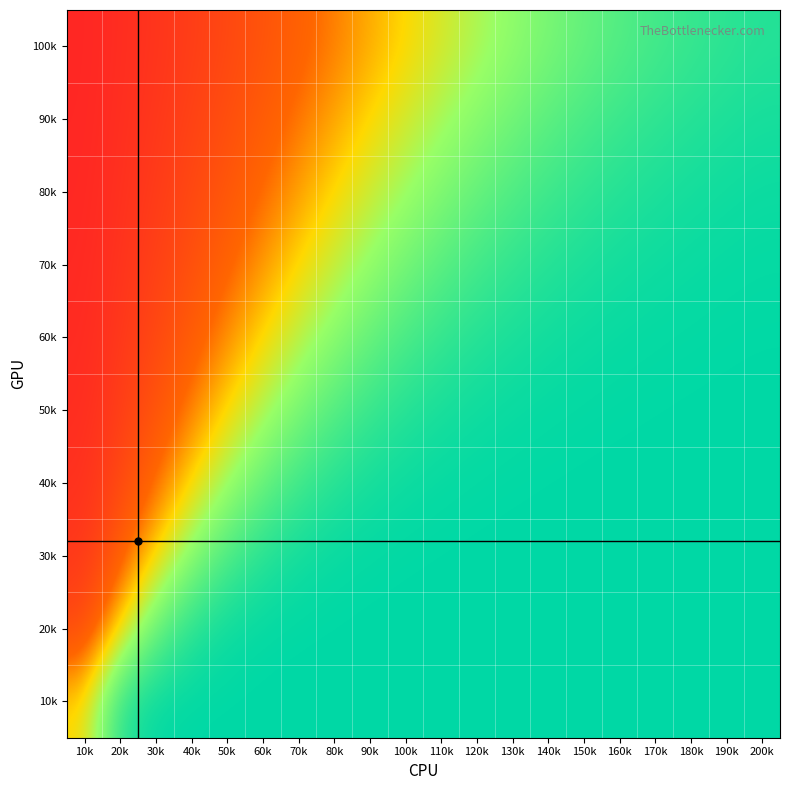

Reading left to right, list all the values displayed in this chart.

10k: 10k=0.5	20k=0.9	30k=1.0	40k=1.0	50k=1.0	60k=1.0	70k=1.0	80k=1.0	90k=1.0	100k=1.0	110k=1.0	120k=1.0	130k=1.0	140k=1.0	150k=1.0	160k=1.0	170k=1.0	180k=1.0	190k=1.0	200k=1.0
20k: 10k=0.2	20k=0.5	30k=0.8	40k=0.9	50k=1.0	60k=1.0	70k=1.0	80k=1.0	90k=1.0	100k=1.0	110k=1.0	120k=1.0	130k=1.0	140k=1.0	150k=1.0	160k=1.0	170k=1.0	180k=1.0	190k=1.0	200k=1.0
30k: 10k=0.2	20k=0.3	30k=0.5	40k=0.7	50k=0.8	60k=0.9	70k=1.0	80k=1.0	90k=1.0	100k=1.0	110k=1.0	120k=1.0	130k=1.0	140k=1.0	150k=1.0	160k=1.0	170k=1.0	180k=1.0	190k=1.0	200k=1.0
40k: 10k=0.1	20k=0.2	30k=0.4	40k=0.5	50k=0.6	60k=0.8	70k=0.9	80k=0.9	90k=1.0	100k=1.0	110k=1.0	120k=1.0	130k=1.0	140k=1.0	150k=1.0	160k=1.0	170k=1.0	180k=1.0	190k=1.0	200k=1.0
50k: 10k=0.1	20k=0.2	30k=0.3	40k=0.4	50k=0.5	60k=0.6	70k=0.7	80k=0.8	90k=0.9	100k=0.9	110k=0.9	120k=1.0	130k=1.0	140k=1.0	150k=1.0	160k=1.0	170k=1.0	180k=1.0	190k=1.0	200k=1.0
60k: 10k=0.1	20k=0.2	30k=0.2	40k=0.3	50k=0.4	60k=0.5	70k=0.6	80k=0.7	90k=0.8	100k=0.8	110k=0.9	120k=0.9	130k=0.9	140k=1.0	150k=1.0	160k=1.0	170k=1.0	180k=1.0	190k=1.0	200k=1.0
70k: 10k=0.1	20k=0.2	30k=0.2	40k=0.3	50k=0.3	60k=0.4	70k=0.5	80k=0.6	90k=0.7	100k=0.7	110k=0.8	120k=0.8	130k=0.9	140k=0.9	150k=0.9	160k=1.0	170k=1.0	180k=1.0	190k=1.0	200k=1.0
80k: 10k=0.1	20k=0.1	30k=0.2	40k=0.2	50k=0.3	60k=0.4	70k=0.4	80k=0.5	90k=0.6	100k=0.6	110k=0.7	120k=0.8	130k=0.8	140k=0.9	150k=0.9	160k=0.9	170k=0.9	180k=1.0	190k=1.0	200k=1.0
90k: 10k=0.1	20k=0.1	30k=0.2	40k=0.2	50k=0.3	60k=0.3	70k=0.4	80k=0.4	90k=0.5	100k=0.6	110k=0.6	120k=0.7	130k=0.7	140k=0.8	150k=0.8	160k=0.9	170k=0.9	180k=0.9	190k=0.9	200k=0.9
100k: 10k=0.1	20k=0.1	30k=0.2	40k=0.2	50k=0.2	60k=0.3	70k=0.3	80k=0.4	90k=0.4	100k=0.5	110k=0.6	120k=0.6	130k=0.7	140k=0.7	150k=0.8	160k=0.8	170k=0.8	180k=0.9	190k=0.9	200k=0.9